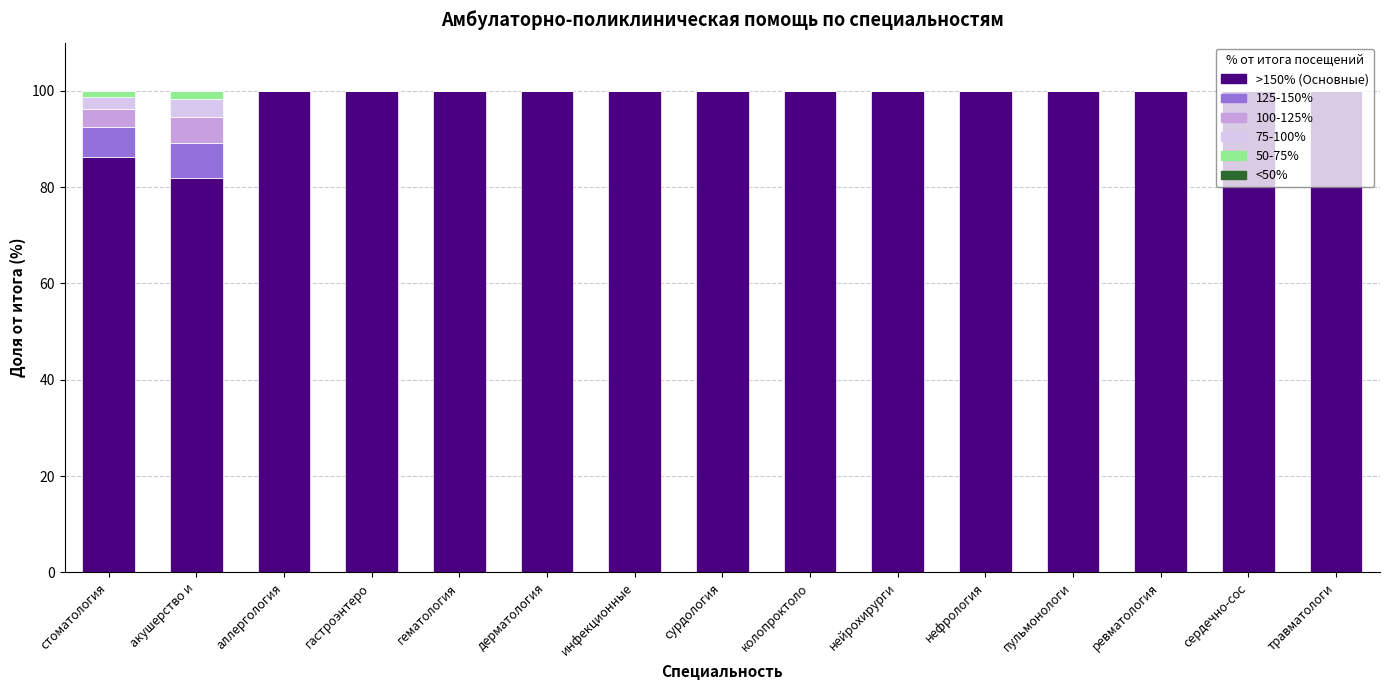

Are the bars horizontal?

No